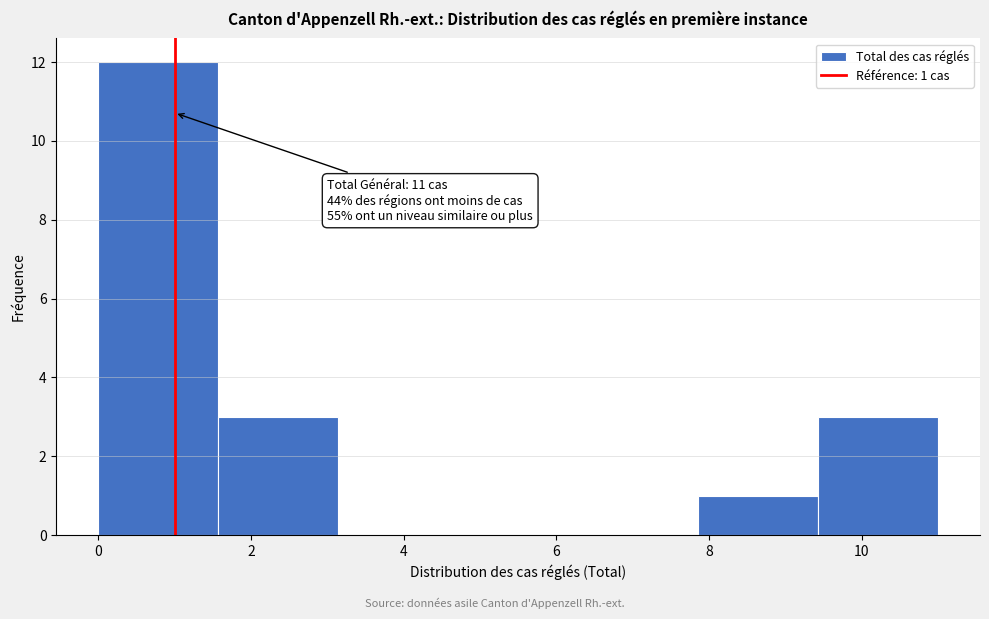

Over which range of the x-axis is the bar tallest?

0.0 to 1.6